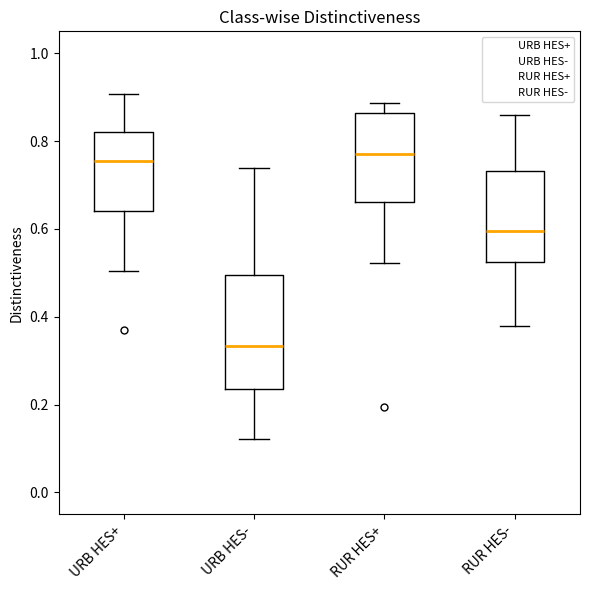

Which box is the tallest, from its lower edge to its upper edge?

URB HES-